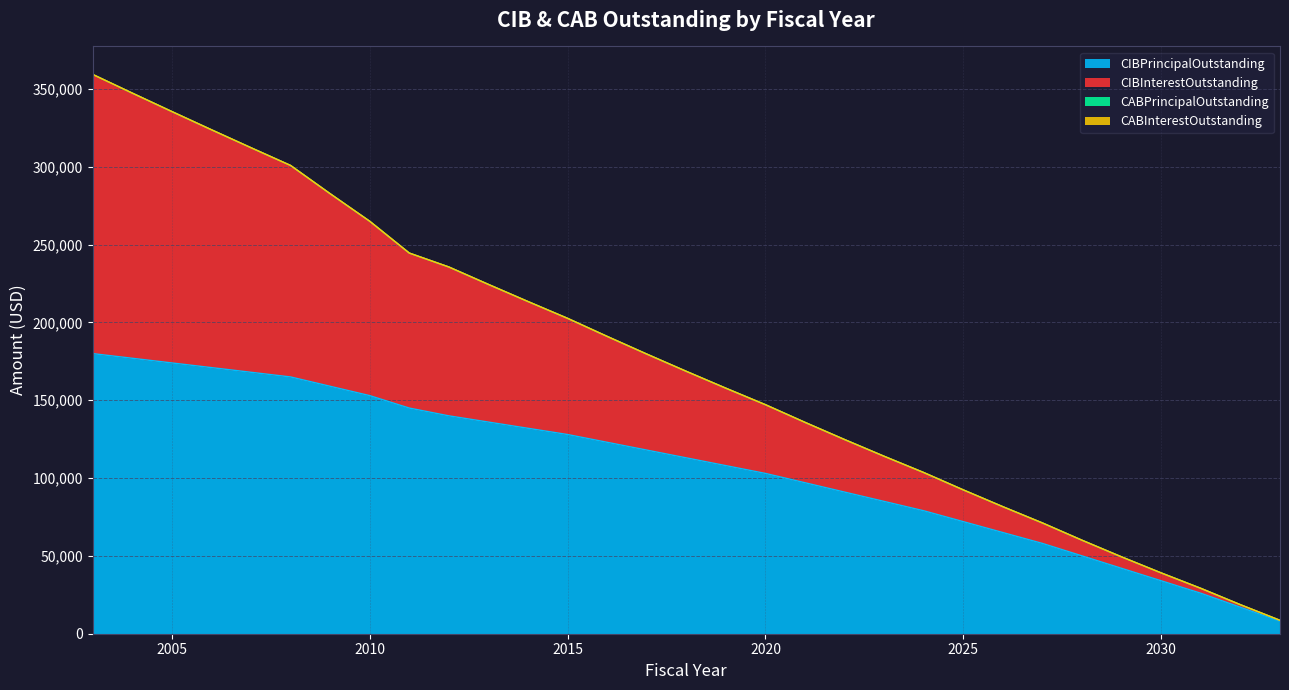

How many data points in CIBInterestOutstanding are above 168600?

15